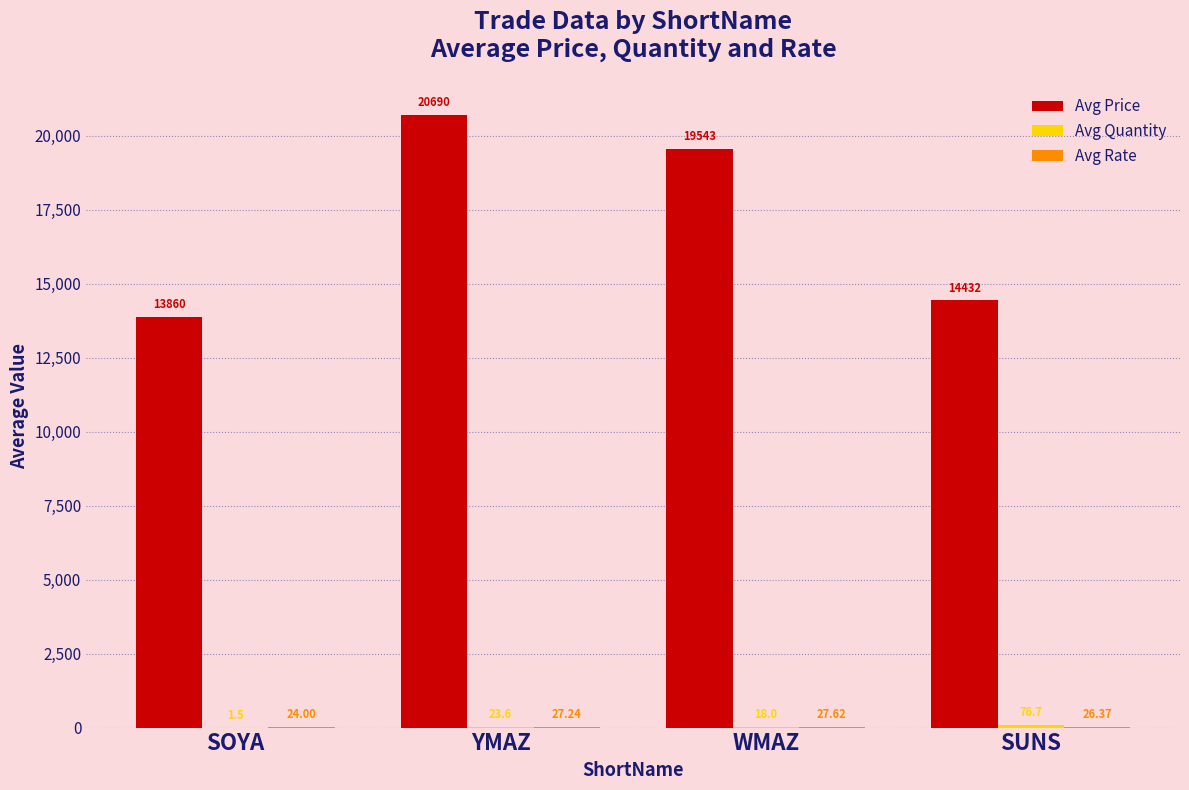

Which series has the largest total across all categories?

Avg Price